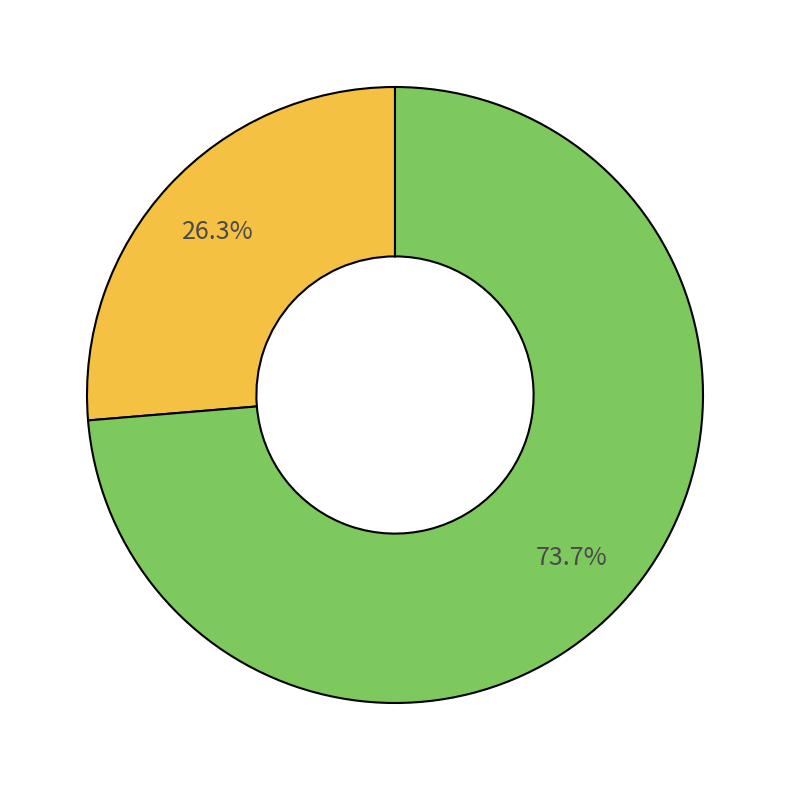

To the nearest percent, what is the difference between the largest and smallest slice percentages?

47%